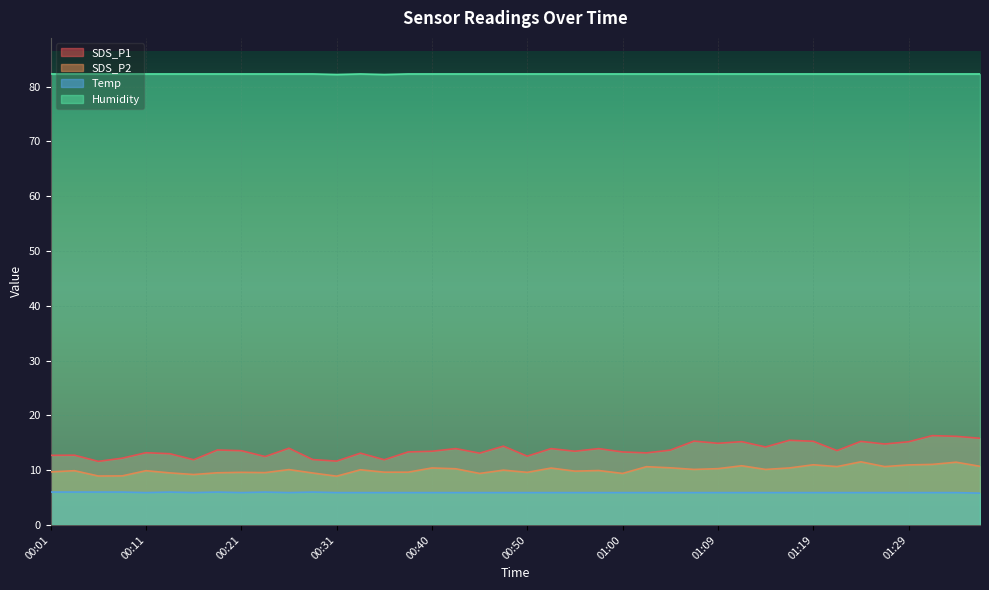

Reading left to right, transcribe all the data shown in this chart.

SDS_P1: 12.7	12.7	11.6	12.2	13.2	13.0	11.9	13.7	13.6	12.5	14.0	11.9	11.7	13.1	11.9	13.3	13.4	13.9	13.1	14.4	12.6	13.9	13.4	13.9	13.3	13.2	13.7	15.3	14.9	15.2	14.2	15.4	15.3	13.6	15.2	14.8	15.2	16.3	16.2	15.8
SDS_P2: 9.7	9.9	8.9	8.9	9.9	9.5	9.2	9.5	9.6	9.6	10.1	9.5	8.9	10.1	9.6	9.6	10.4	10.2	9.4	10.0	9.6	10.4	9.8	9.9	9.4	10.6	10.4	10.1	10.3	10.8	10.1	10.4	11.0	10.7	11.5	10.7	10.9	11.1	11.4	10.7
Temp: 6.0	6.0	6.0	6.0	5.9	6.0	5.9	6.0	5.9	6.0	5.9	6.0	5.9	5.9	5.9	5.9	5.9	5.9	5.9	5.9	5.9	5.9	5.9	5.9	5.9	5.9	5.9	5.9	5.9	5.9	5.9	5.9	5.9	5.9	5.9	5.9	5.9	5.9	5.9	5.8
Humidity: 82.3	82.3	82.3	82.3	82.3	82.3	82.3	82.3	82.3	82.3	82.3	82.3	82.2	82.3	82.2	82.3	82.3	82.3	82.3	82.3	82.3	82.3	82.3	82.3	82.3	82.3	82.3	82.3	82.3	82.3	82.3	82.3	82.3	82.3	82.3	82.3	82.3	82.3	82.3	82.3